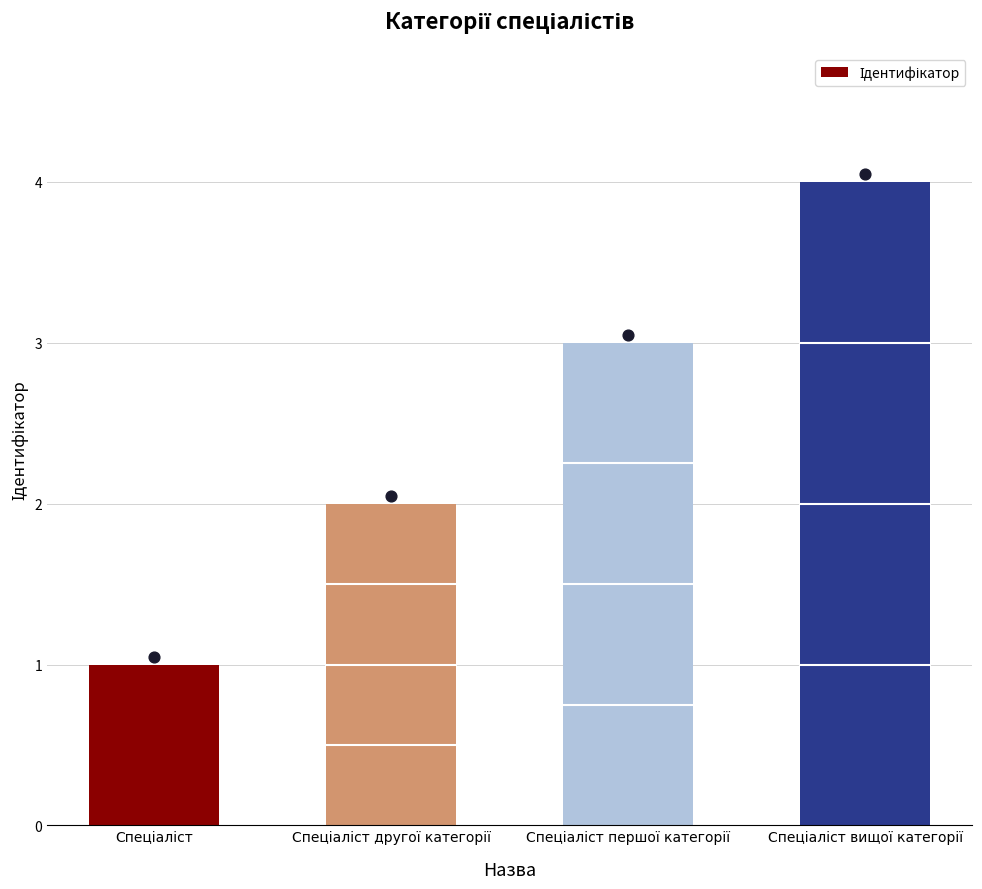

What is the change in value from Спеціаліст to Спеціаліст першої категорії?

+2